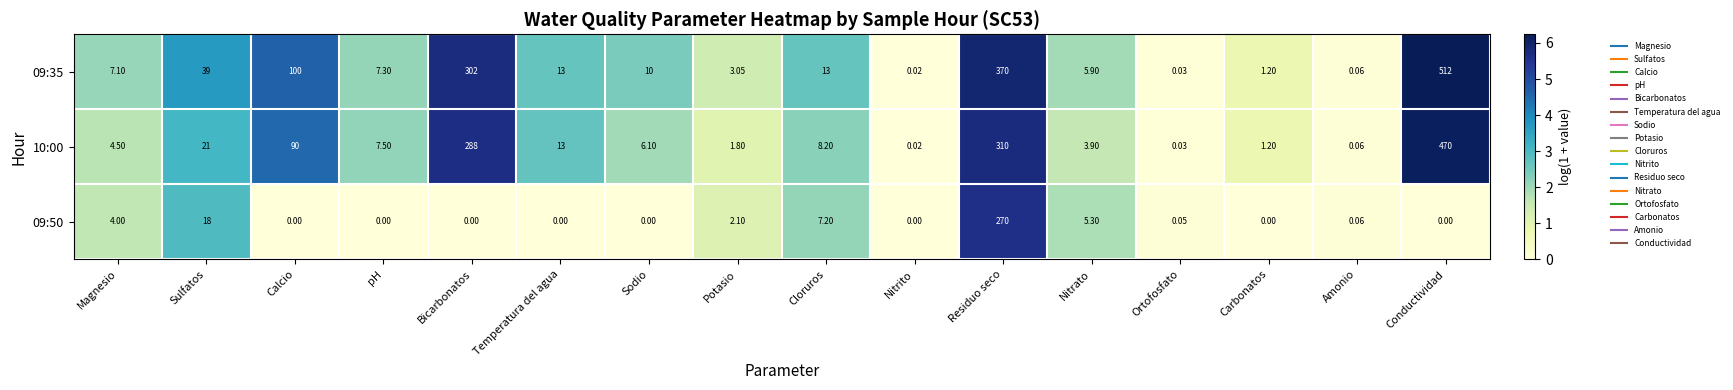

At which label does 10:00 first exceed 7?

Sulfatos